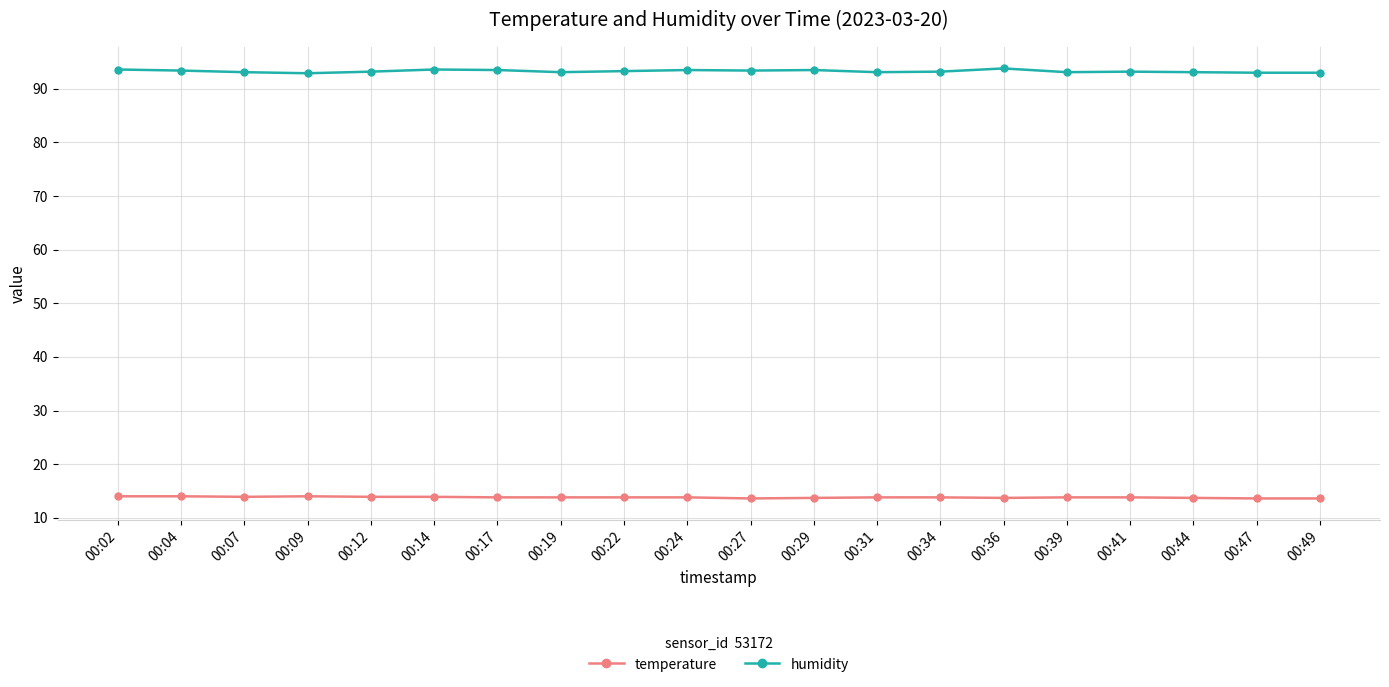

What are all the series names shown in the legend?

temperature, humidity